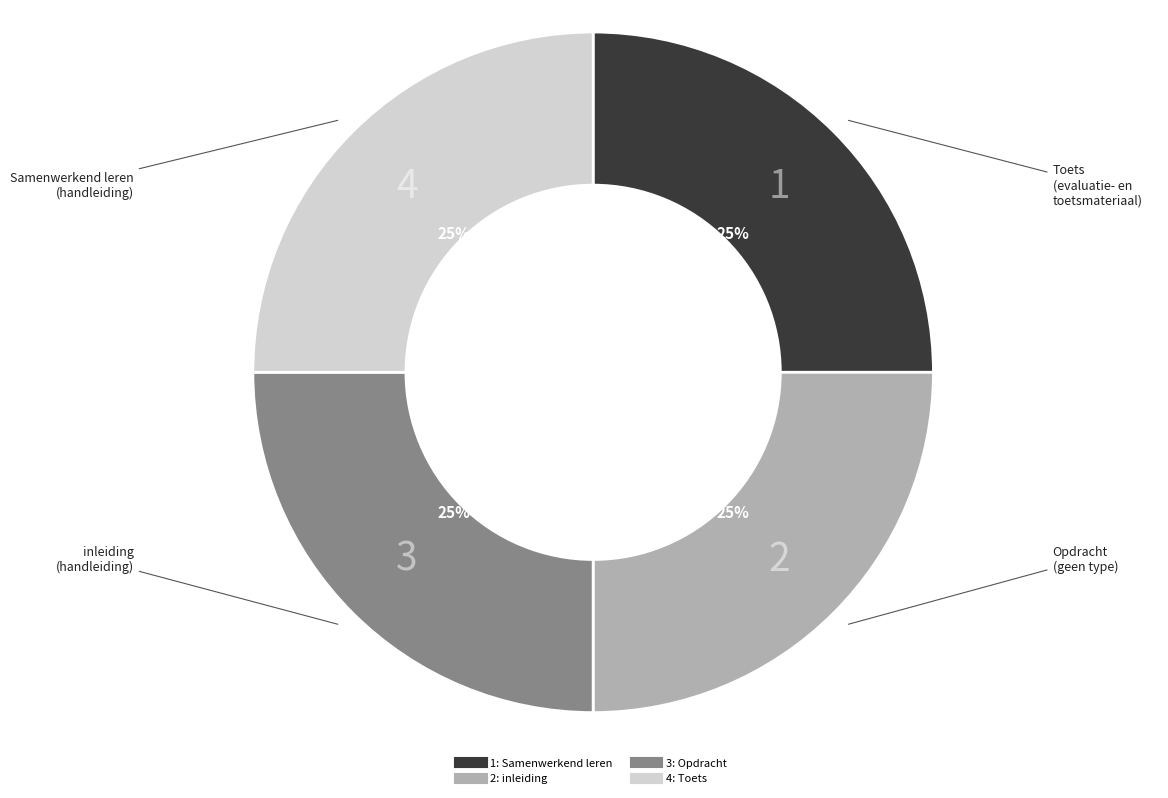

How many segments does this pie chart have?

4